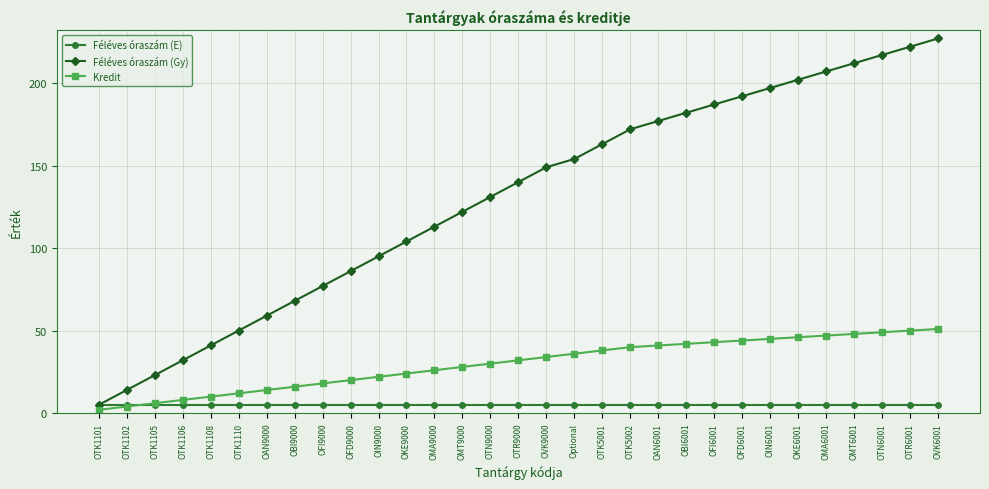

True or false: Féléves óraszám (Gy) has more than 2 points higher than both neighbors.

False